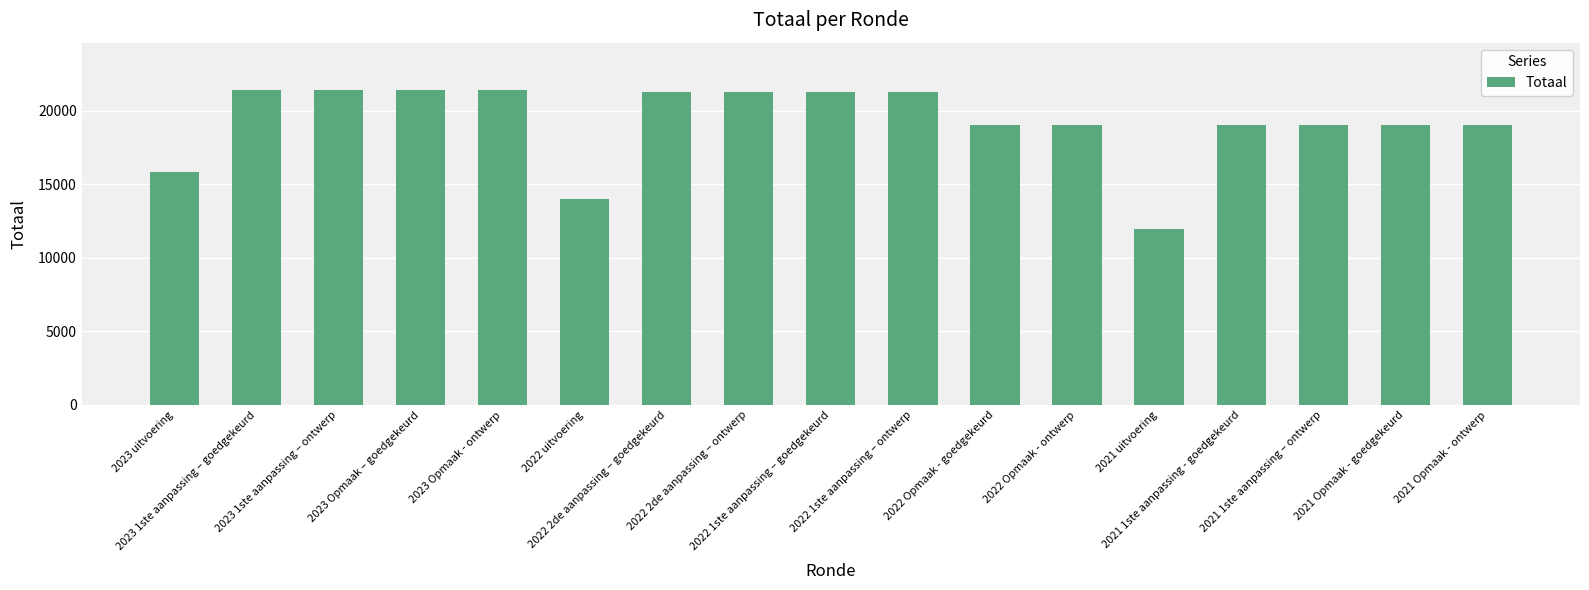

What is the value of the 2nd bar from the left?

21390